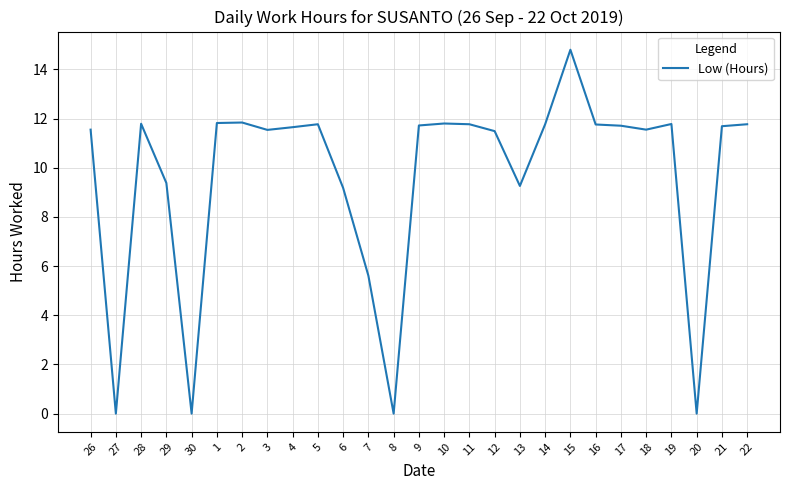

What is the ratio of the value at 2 to the value at 3?

1.0